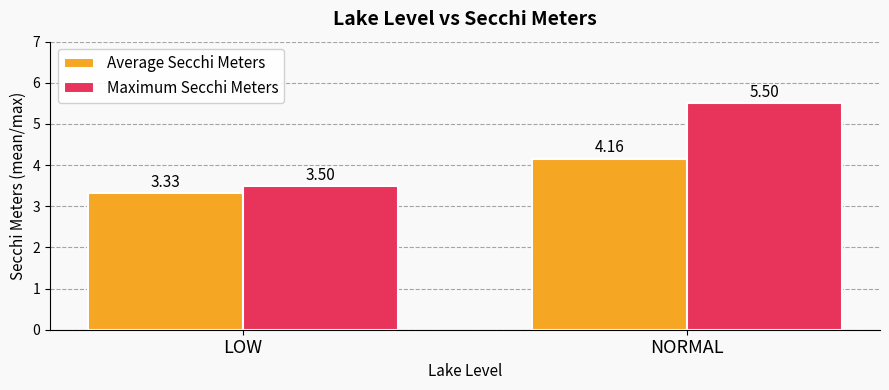

What position from the right is NORMAL?

1